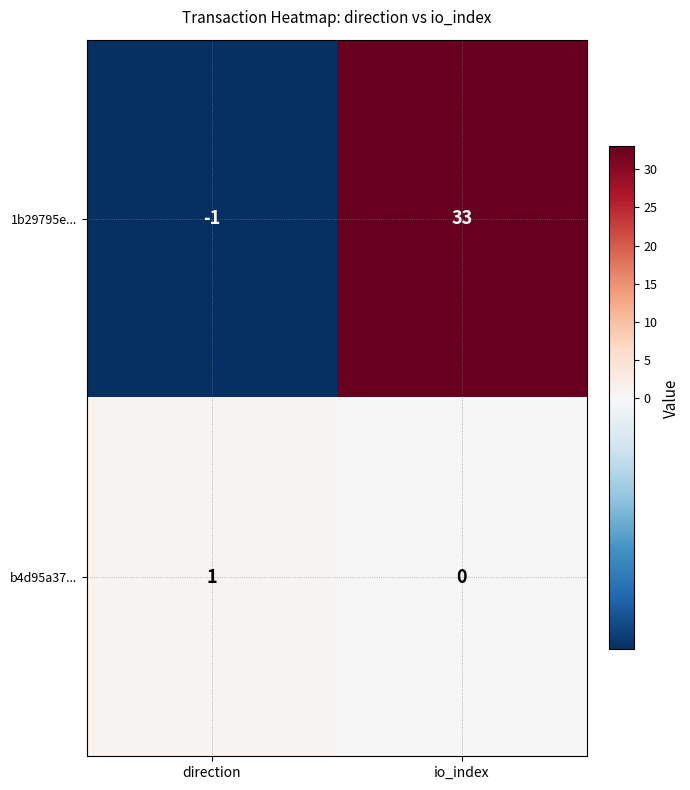

What is the average value of the 1b29795e... series?

16